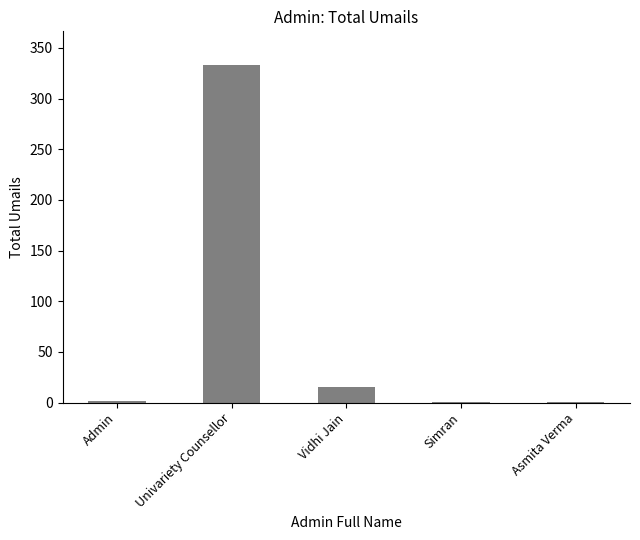

What is the greatest value displayed?

333